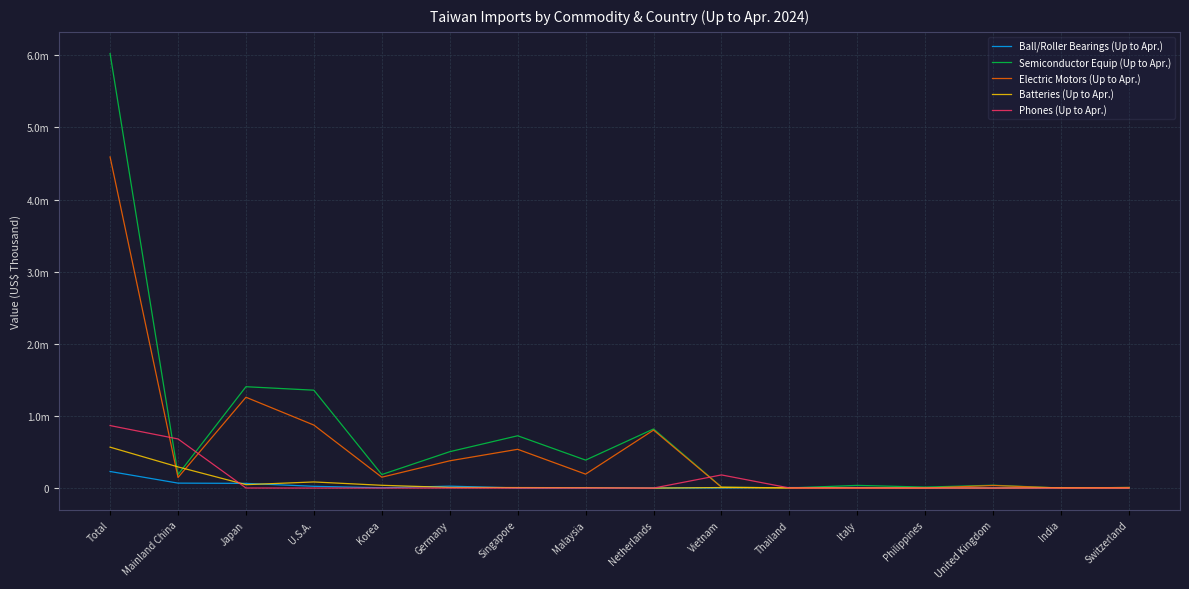

At which category is the sum across all series the highest?

Total